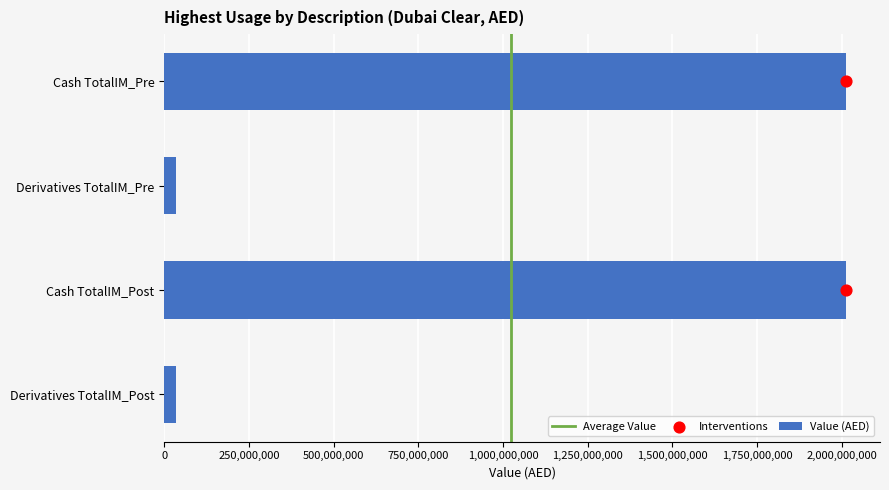

At which category is the sum across all series the highest?

Cash - TotalIM_PreHaircut